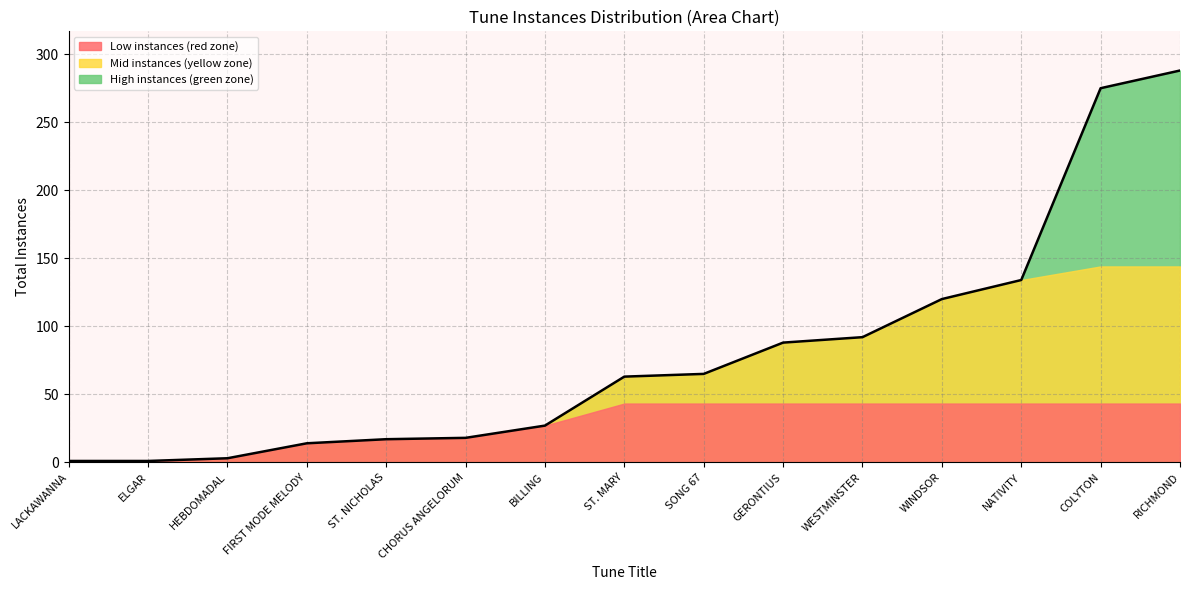

What position from the left is ST. MARY?

8